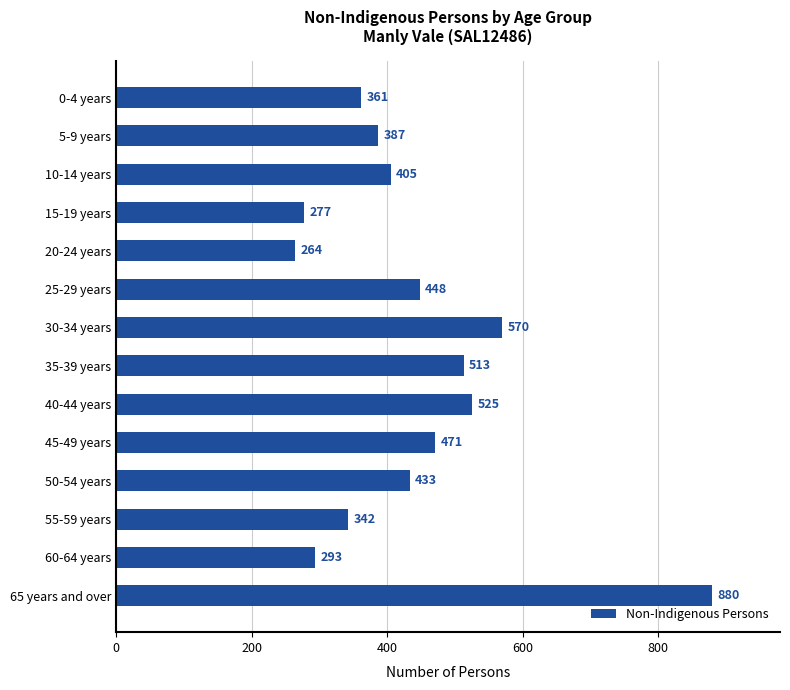

True or false: the data shows 277 at 15-19 years.

True